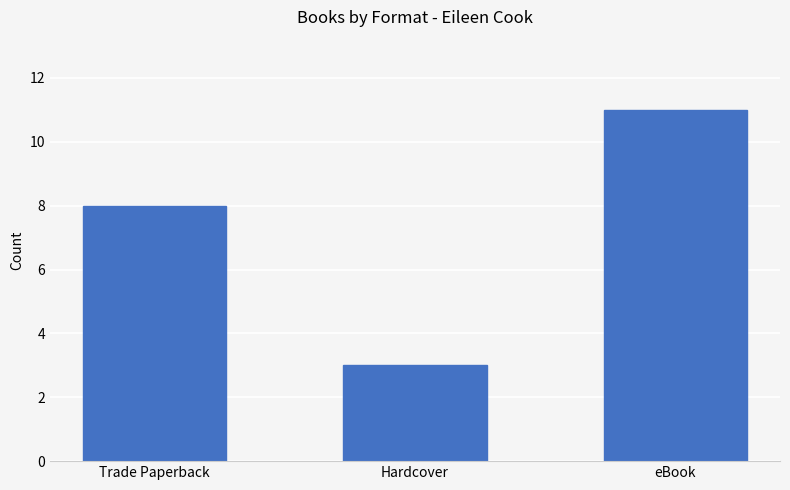

Does the chart contain any negative values?

No